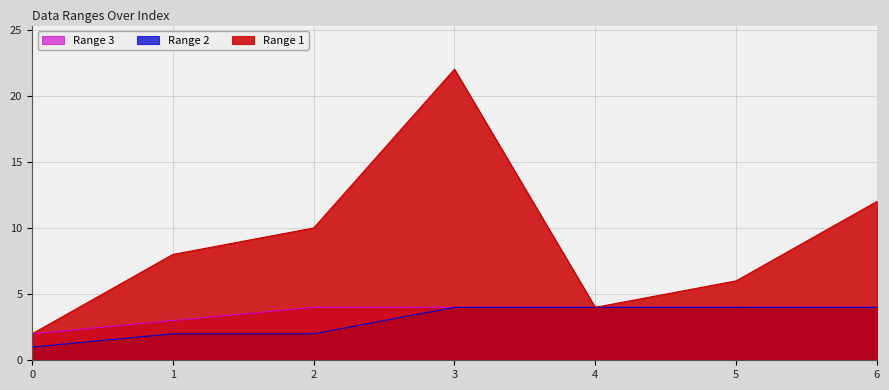

True or false: Range 2 and Range 1 intersect in this chart.

False